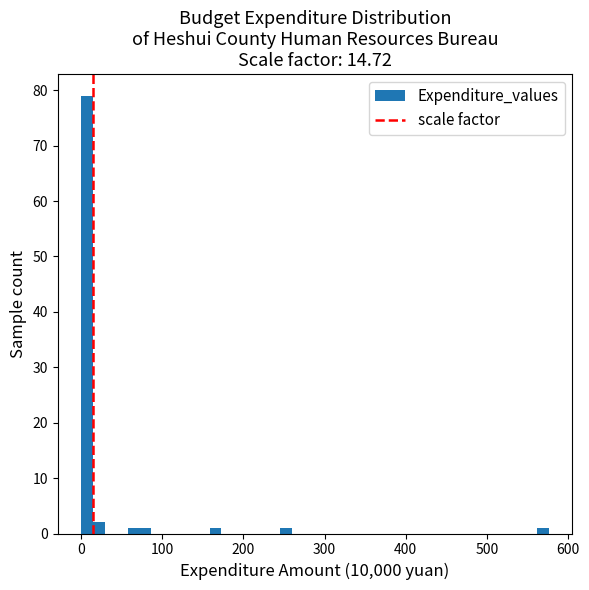

Read against the x-axis, roughly where is the centre of the tallest bar?

10